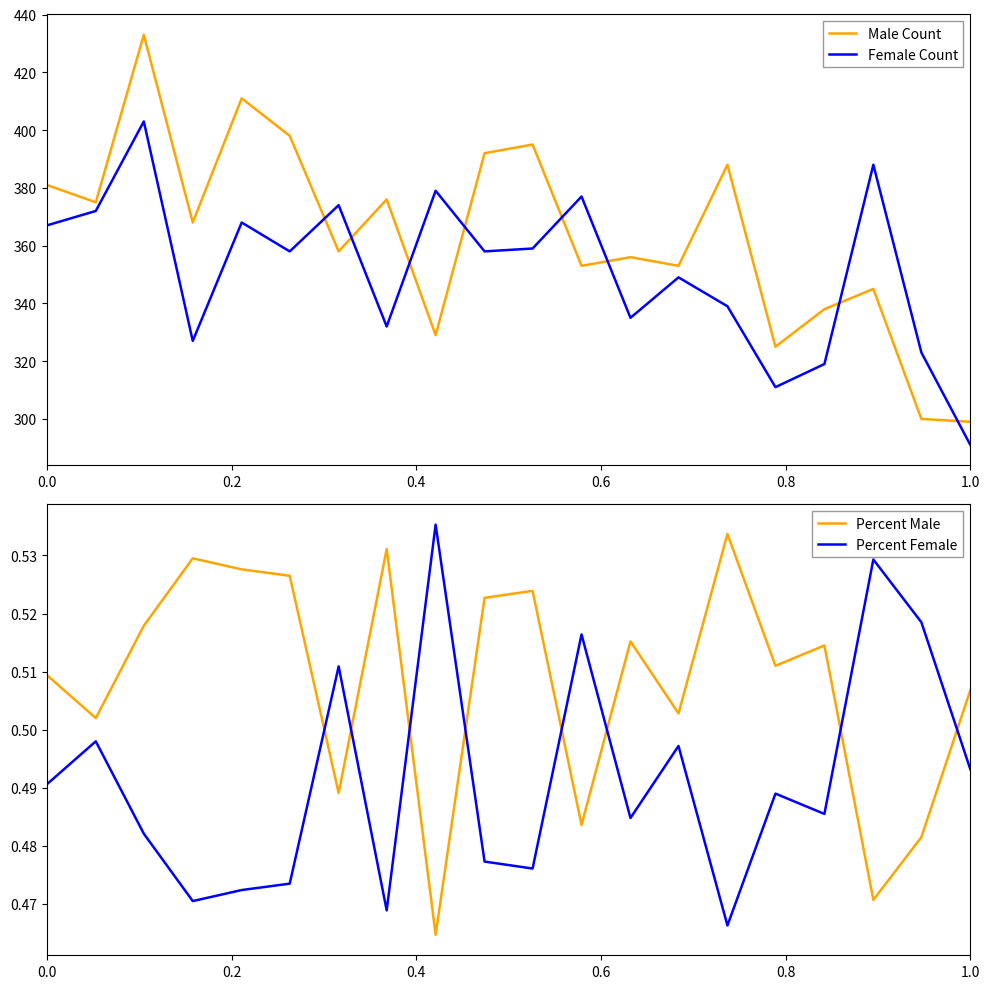

How many intersections are there between Percent Female and Percent Male?

8